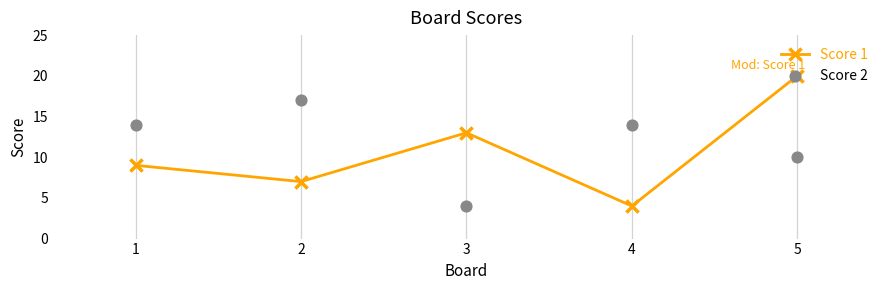

Which series has the largest total across all categories?

Score 2